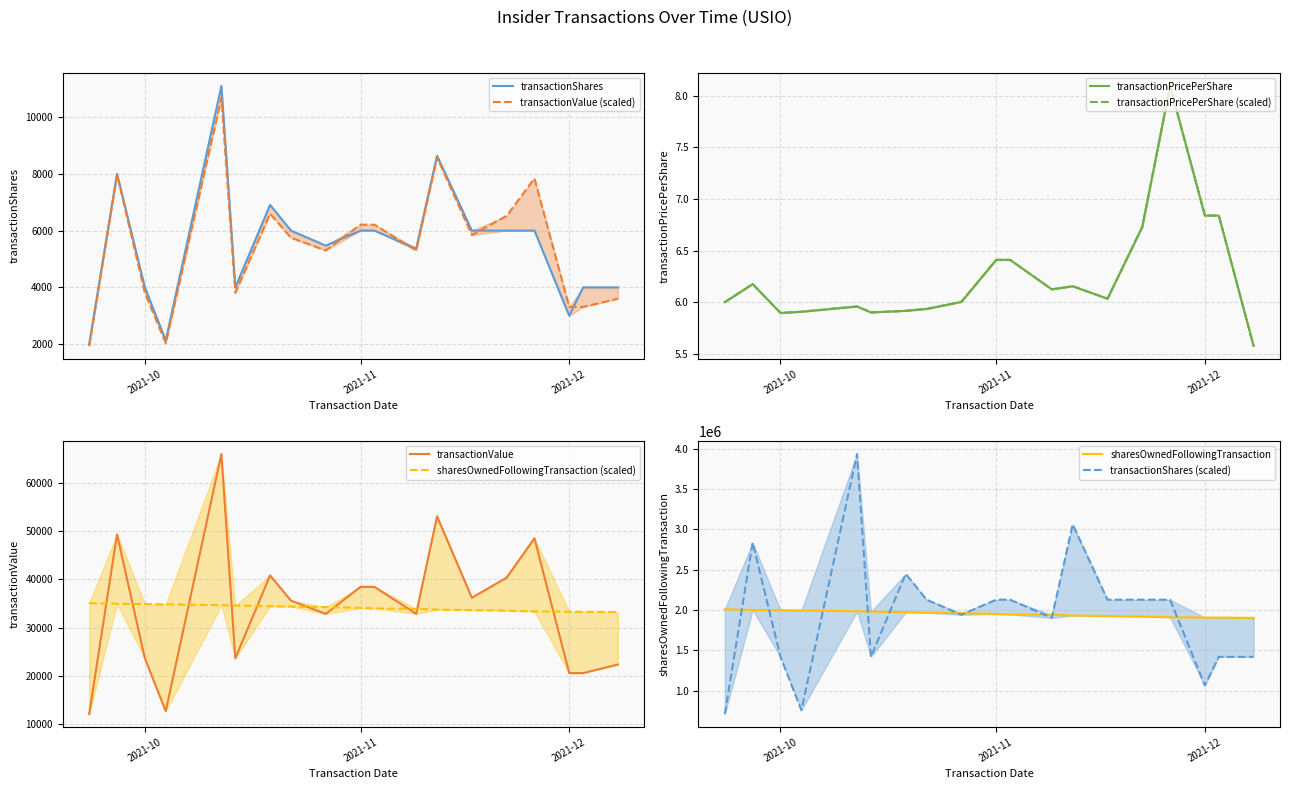

True or false: transactionValue and transactionPricePerShare intersect in this chart.

False